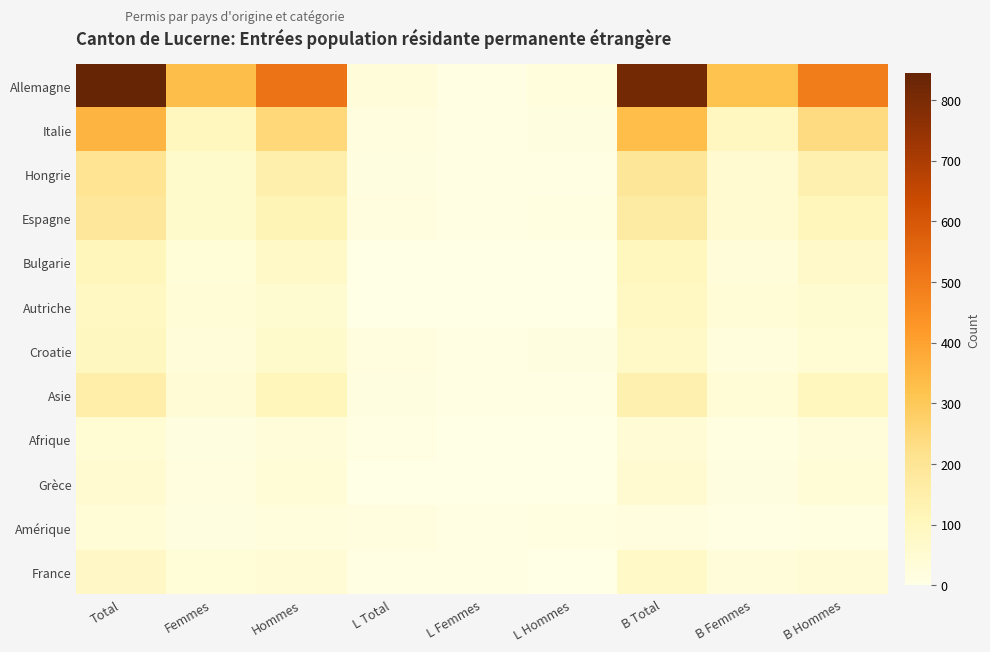

What is the spread (max minus min) of values at L Femmes?

8